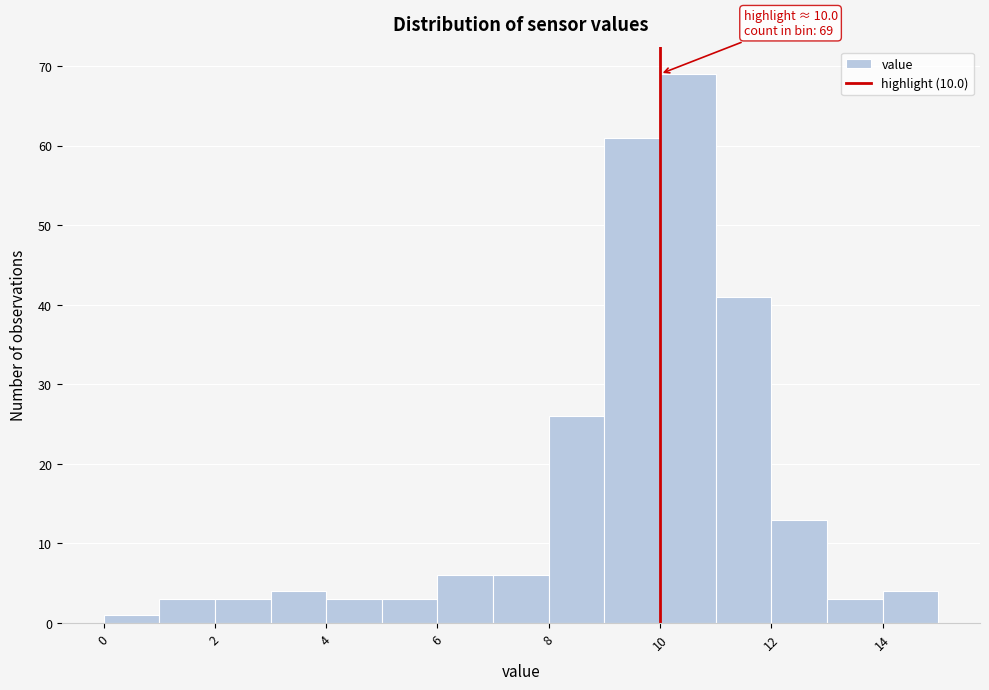

Which range on the x-axis has the tallest bar?

10 to 11